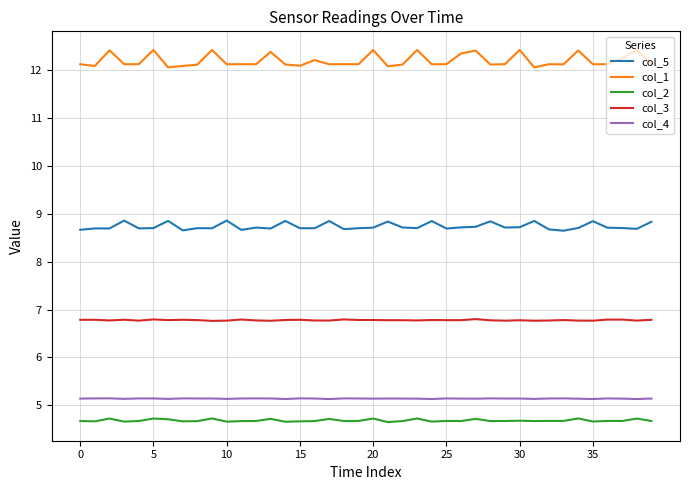

True or false: col_2 and col_1 cross at least once.

False